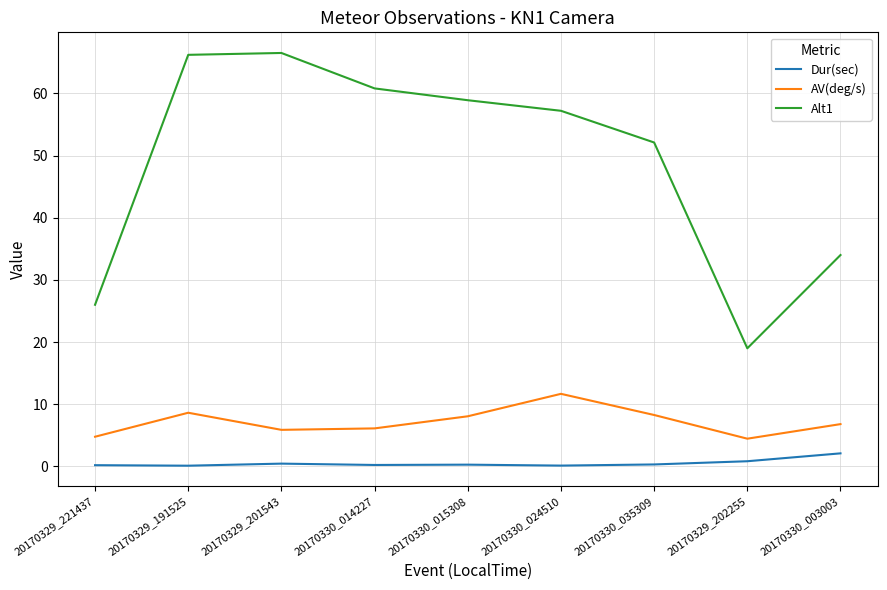

Which series has the largest range (max minus min)?

Alt1